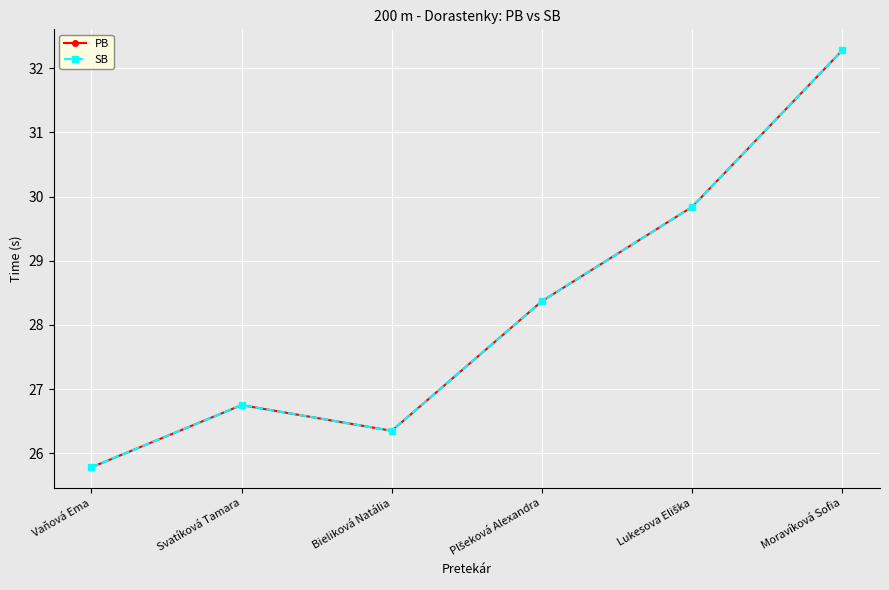

True or false: PB and SB cross at least once.

False